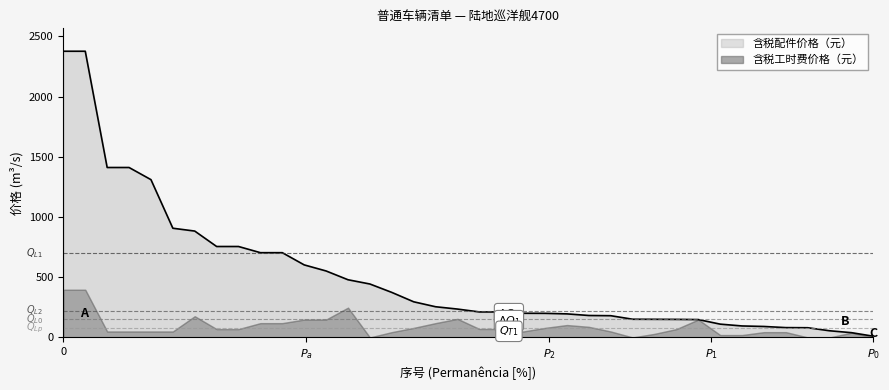

At which label does 含税工时费价格（元） first exceed 69?

0